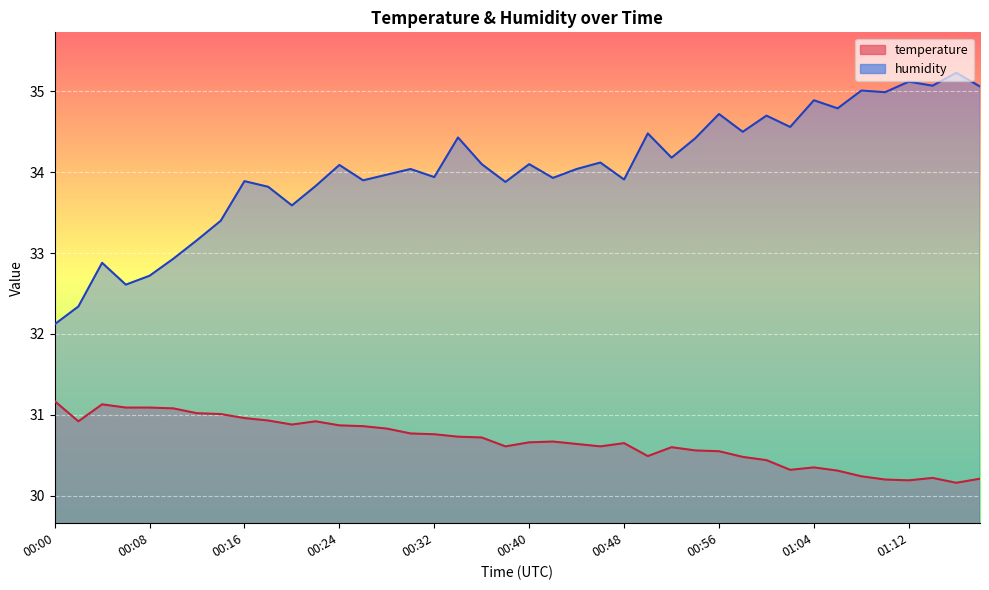

Reading left to right, what are all the values shown in this chart?

temperature: 00:00=31.2	00:02=30.9	00:04=31.1	00:06=31.1	00:08=31.1	00:10=31.1	00:12=31.0	00:14=31.0	00:16=31.0	00:18=30.9	00:20=30.9	00:22=30.9	00:24=30.9	00:26=30.9	00:28=30.8	00:30=30.8	00:32=30.8	00:34=30.7	00:36=30.7	00:38=30.6	00:40=30.7	00:42=30.7	00:44=30.6	00:46=30.6	00:48=30.6	00:50=30.5	00:52=30.6	00:54=30.6	00:56=30.6	00:58=30.5	01:00=30.4	01:02=30.3	01:04=30.4	01:06=30.3	01:08=30.2	01:10=30.2	01:12=30.2	01:14=30.2	01:16=30.2	01:18=30.2
humidity: 00:00=32.1	00:02=32.3	00:04=32.9	00:06=32.6	00:08=32.7	00:10=32.9	00:12=33.2	00:14=33.4	00:16=33.9	00:18=33.8	00:20=33.6	00:22=33.8	00:24=34.1	00:26=33.9	00:28=34.0	00:30=34.0	00:32=33.9	00:34=34.4	00:36=34.1	00:38=33.9	00:40=34.1	00:42=33.9	00:44=34.0	00:46=34.1	00:48=33.9	00:50=34.5	00:52=34.2	00:54=34.4	00:56=34.7	00:58=34.5	01:00=34.7	01:02=34.6	01:04=34.9	01:06=34.8	01:08=35.0	01:10=35.0	01:12=35.1	01:14=35.1	01:16=35.2	01:18=35.1